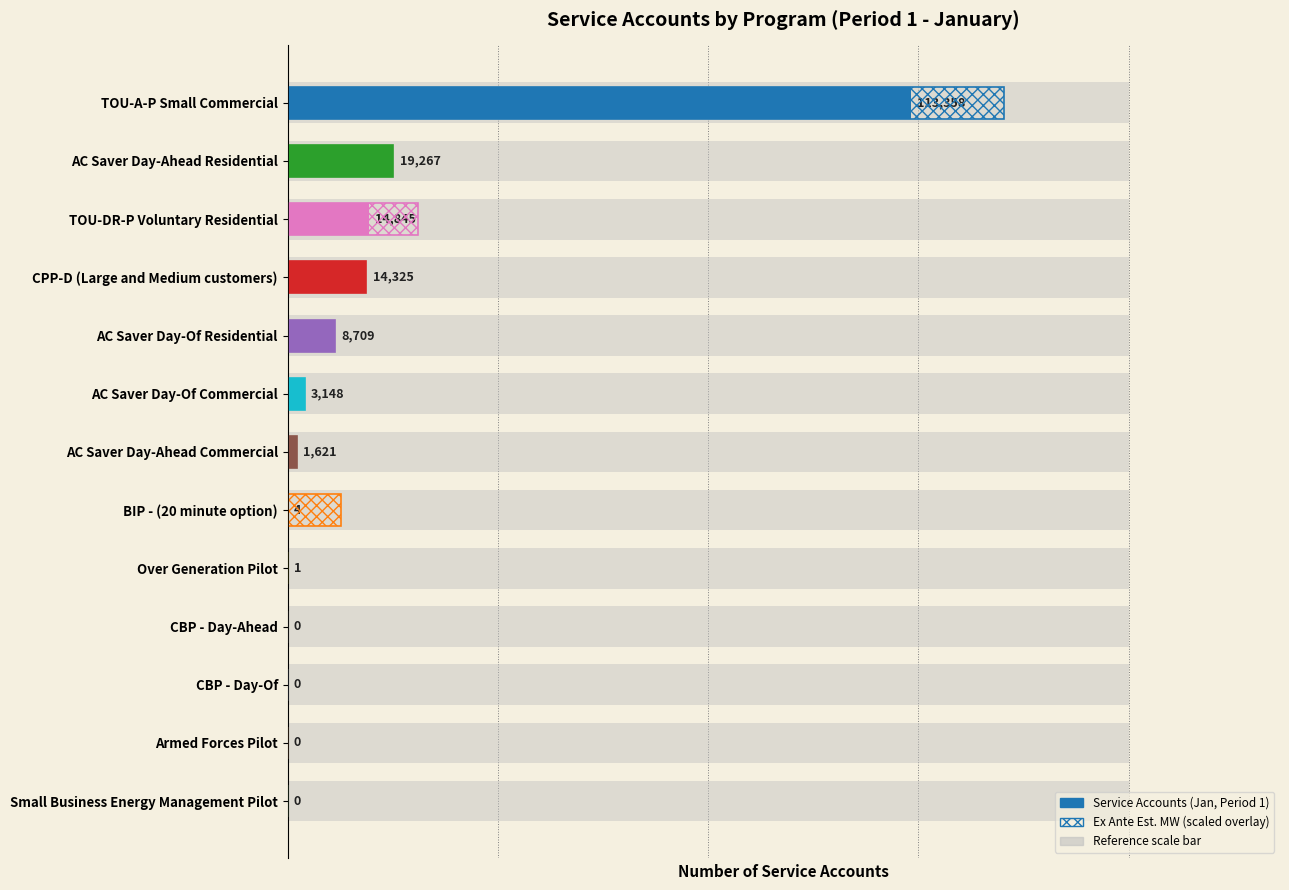

Count the number of data series in this chart.

2